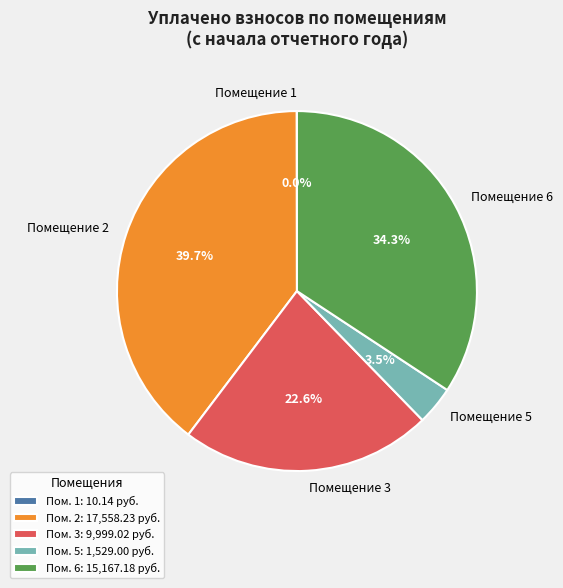

Do Помещение 3 and Помещение 6 together represent more than half of the pie?

Yes